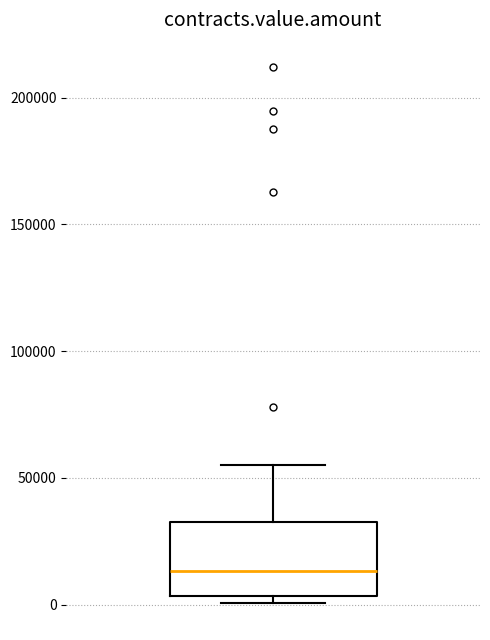

Transcribe this box plot: give where the median line is, the range the box spans, and where the two whiskers end, as read against the y-axis. The values are not printed on the chart, so give them approximately, as read against the axis.

median 15000, box 5000 to 35000, whiskers 0 to 55000